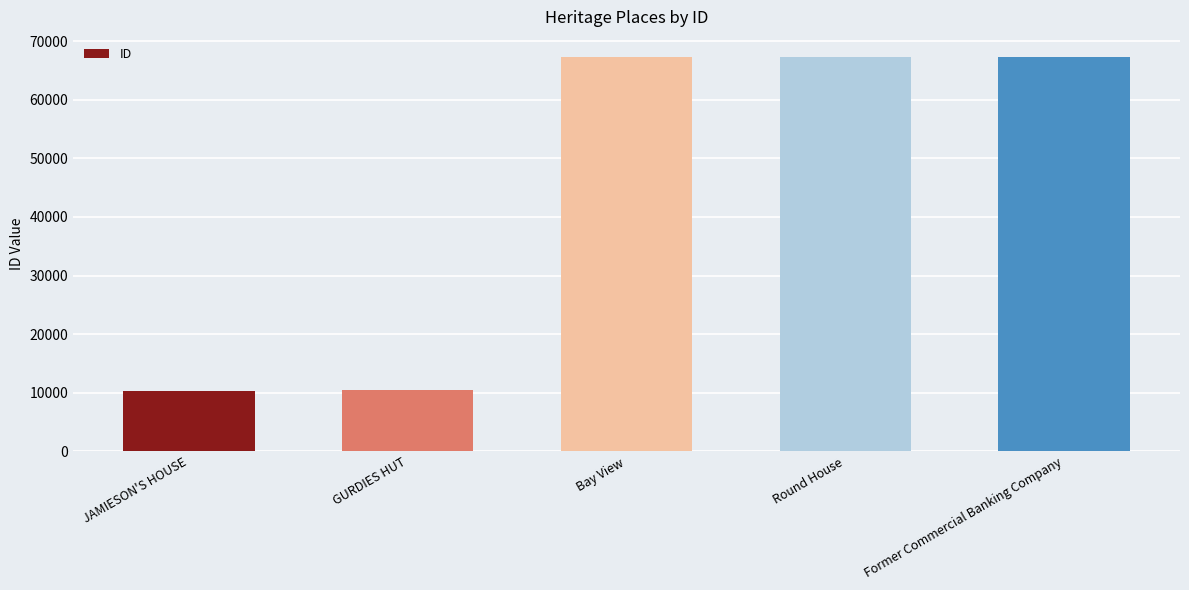

What is the difference between the values at Bay View and Former Commercial Banking Company?

22